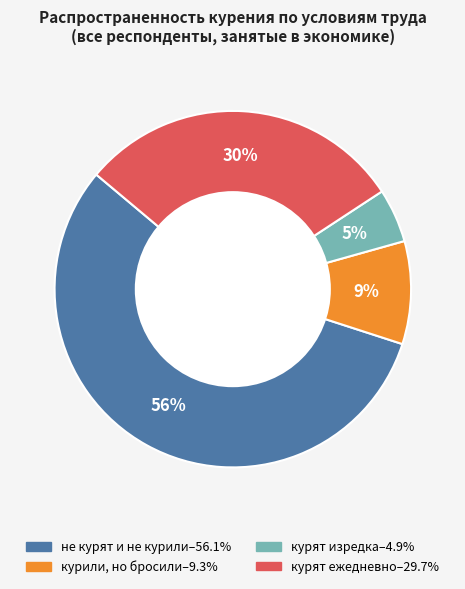

Does курили, но бросили account for over 50% of the chart?

No